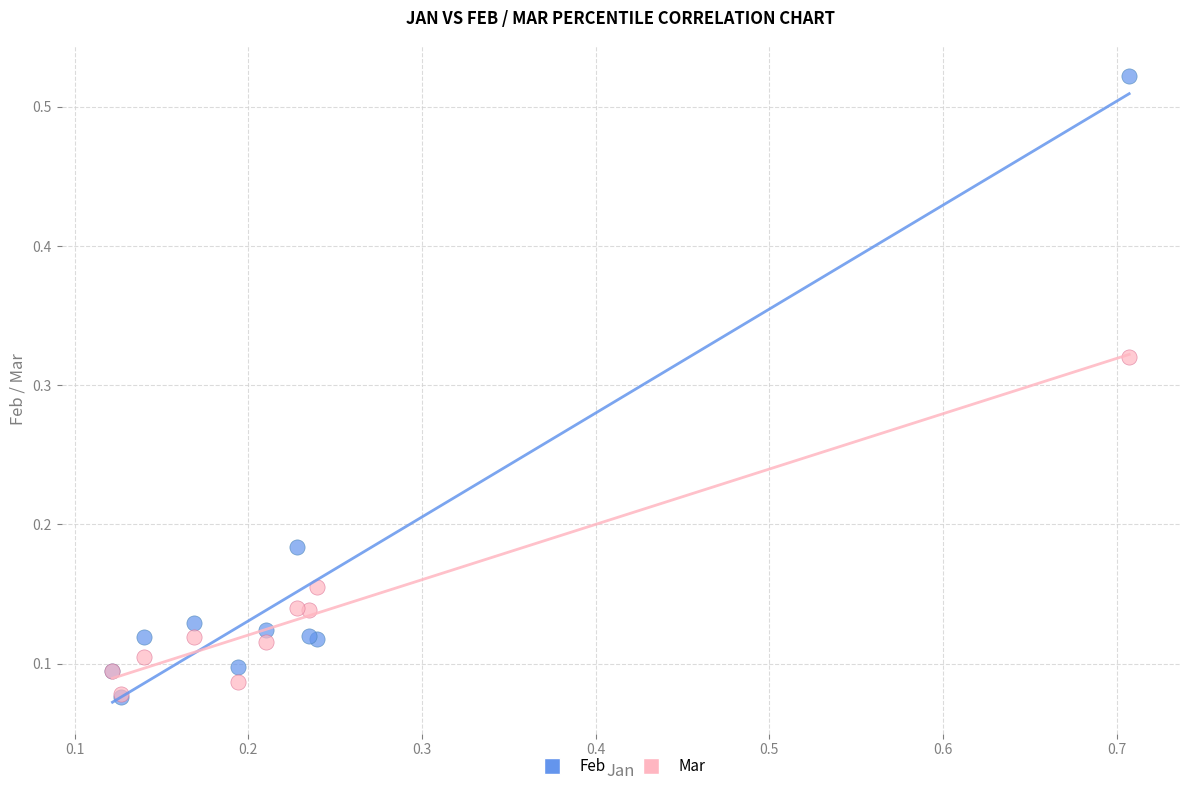

Which series has the widest spread of Y values?

Feb